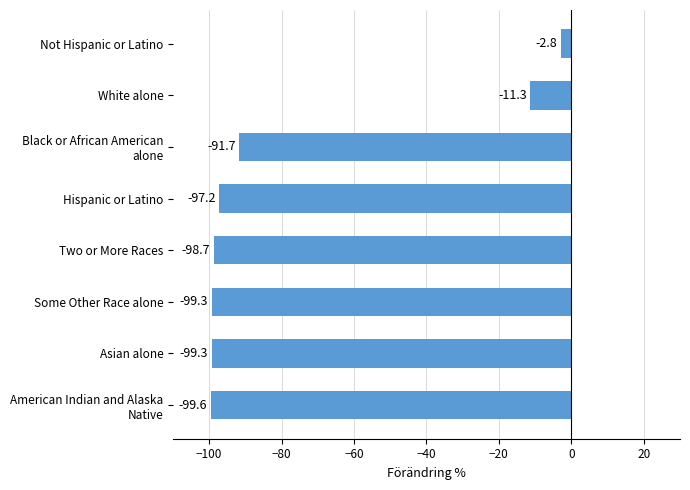

Read the value at Two or More Races.

-98.7